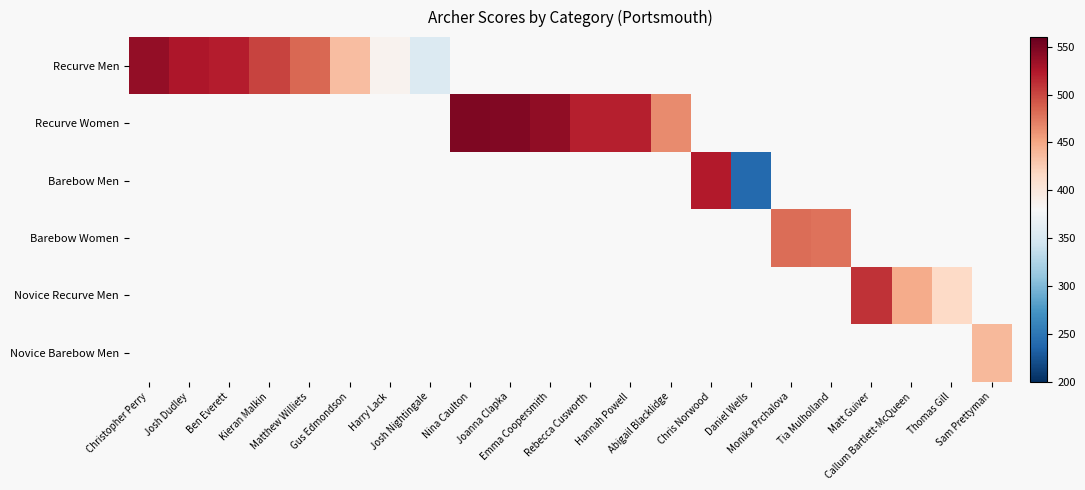

At how many categories does at least one series exceed 363?

20